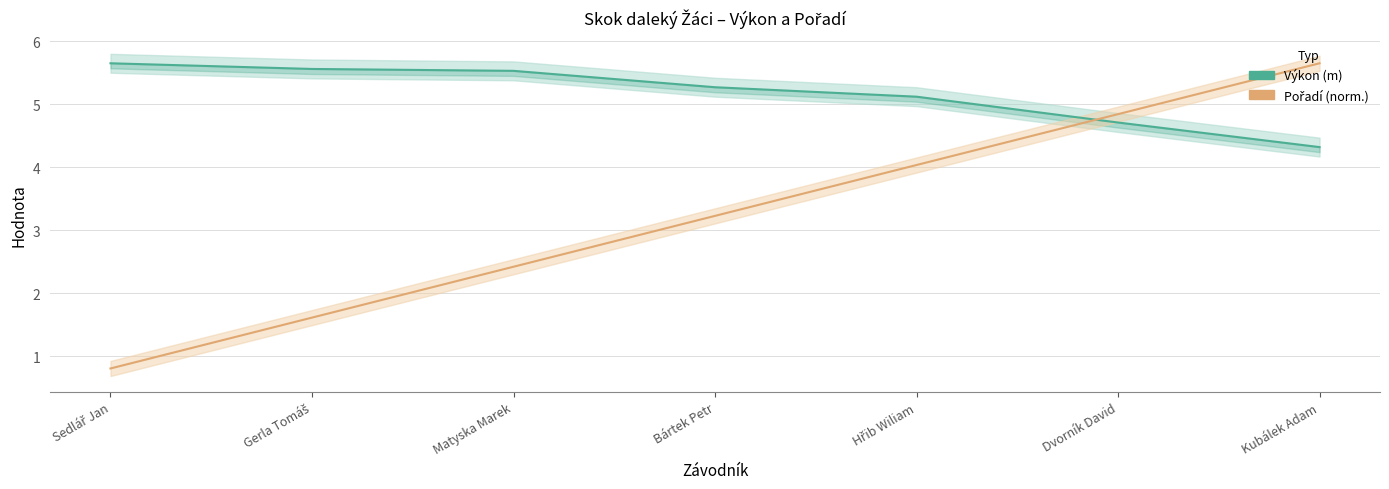

At which label does Pořadí (norm.) first exceed 3?

Bártek Petr